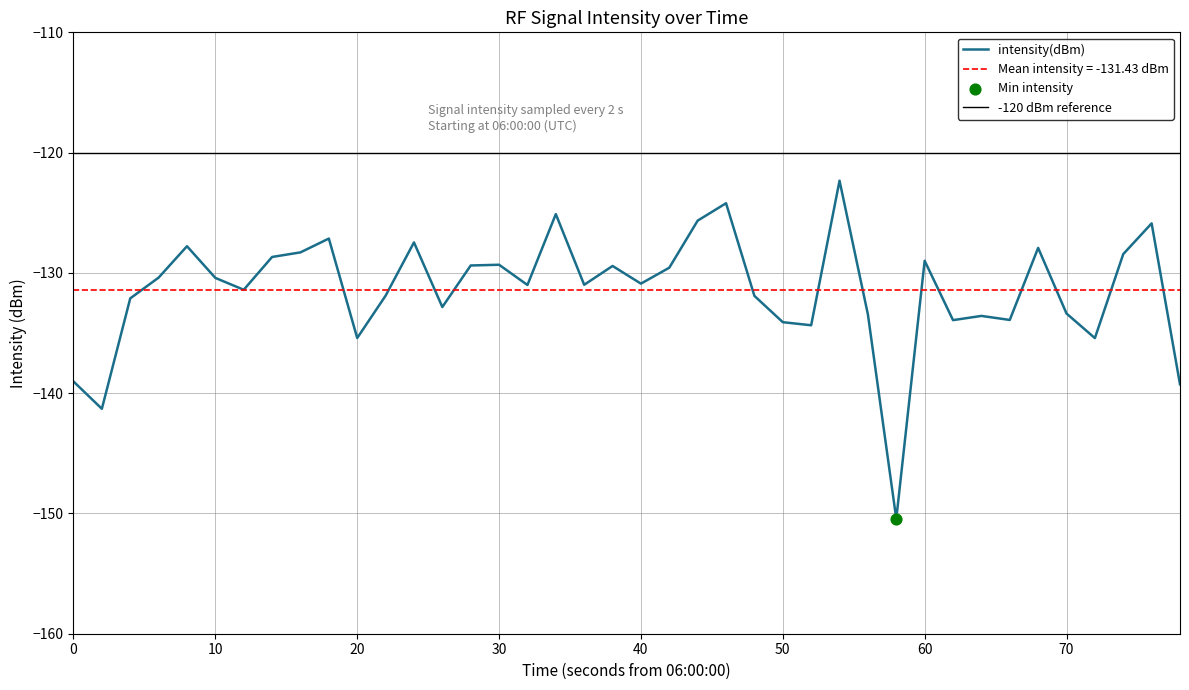

What is the lowest value of the intensity(dBm) series?

-150.5